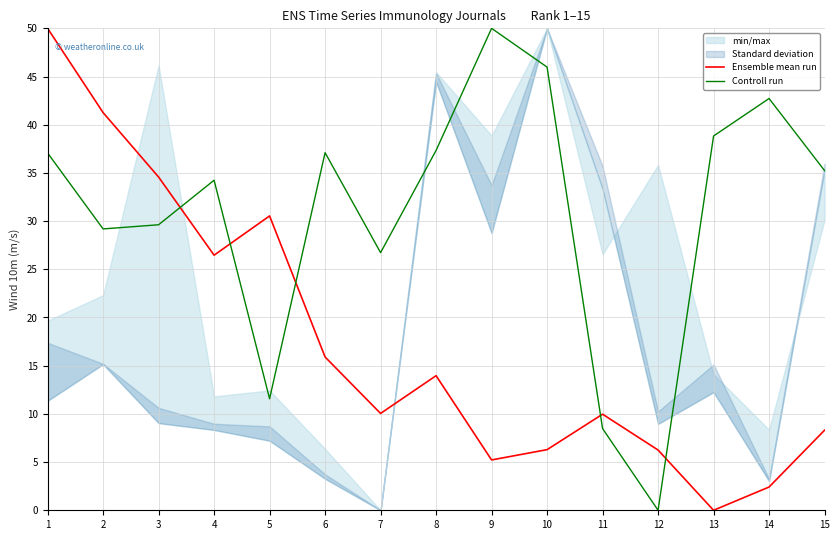

At which label is Controll run closest to 25?

7